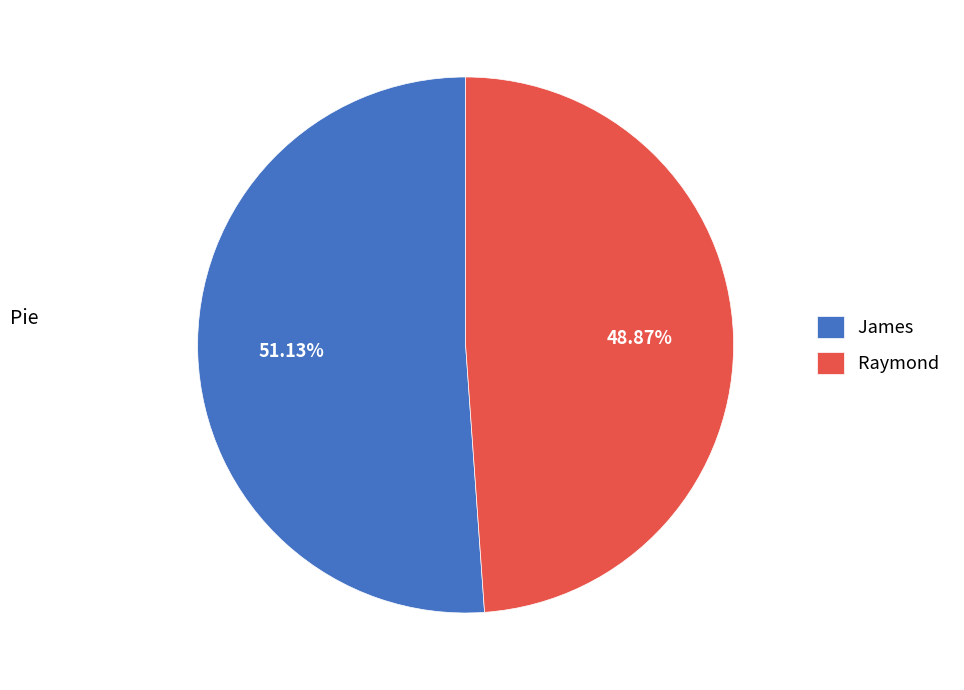

Count the number of slices in the pie.

2